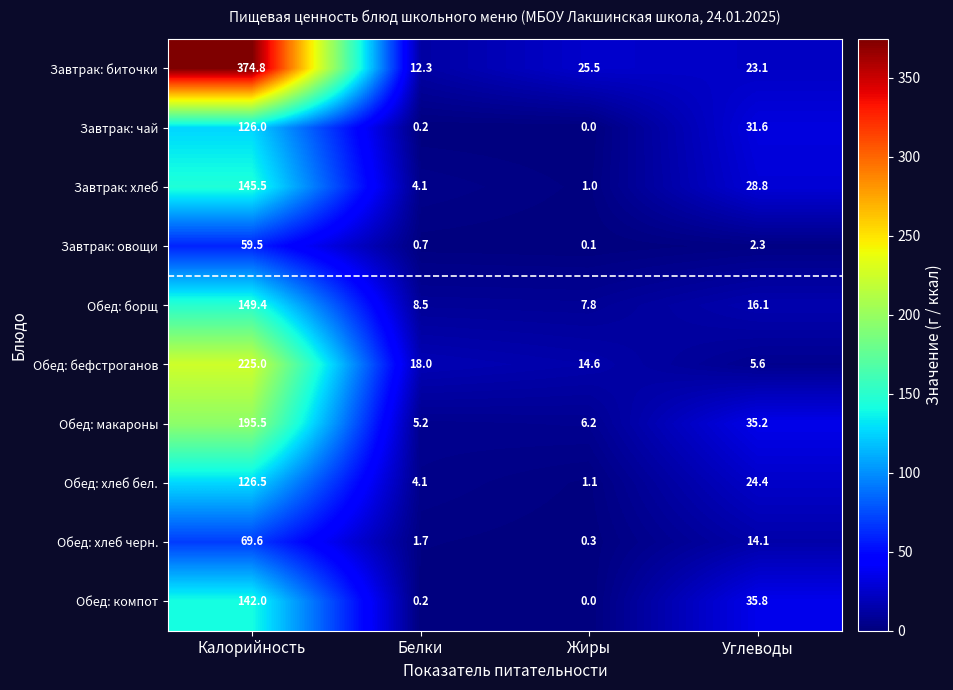

How many data points does each series have?

4